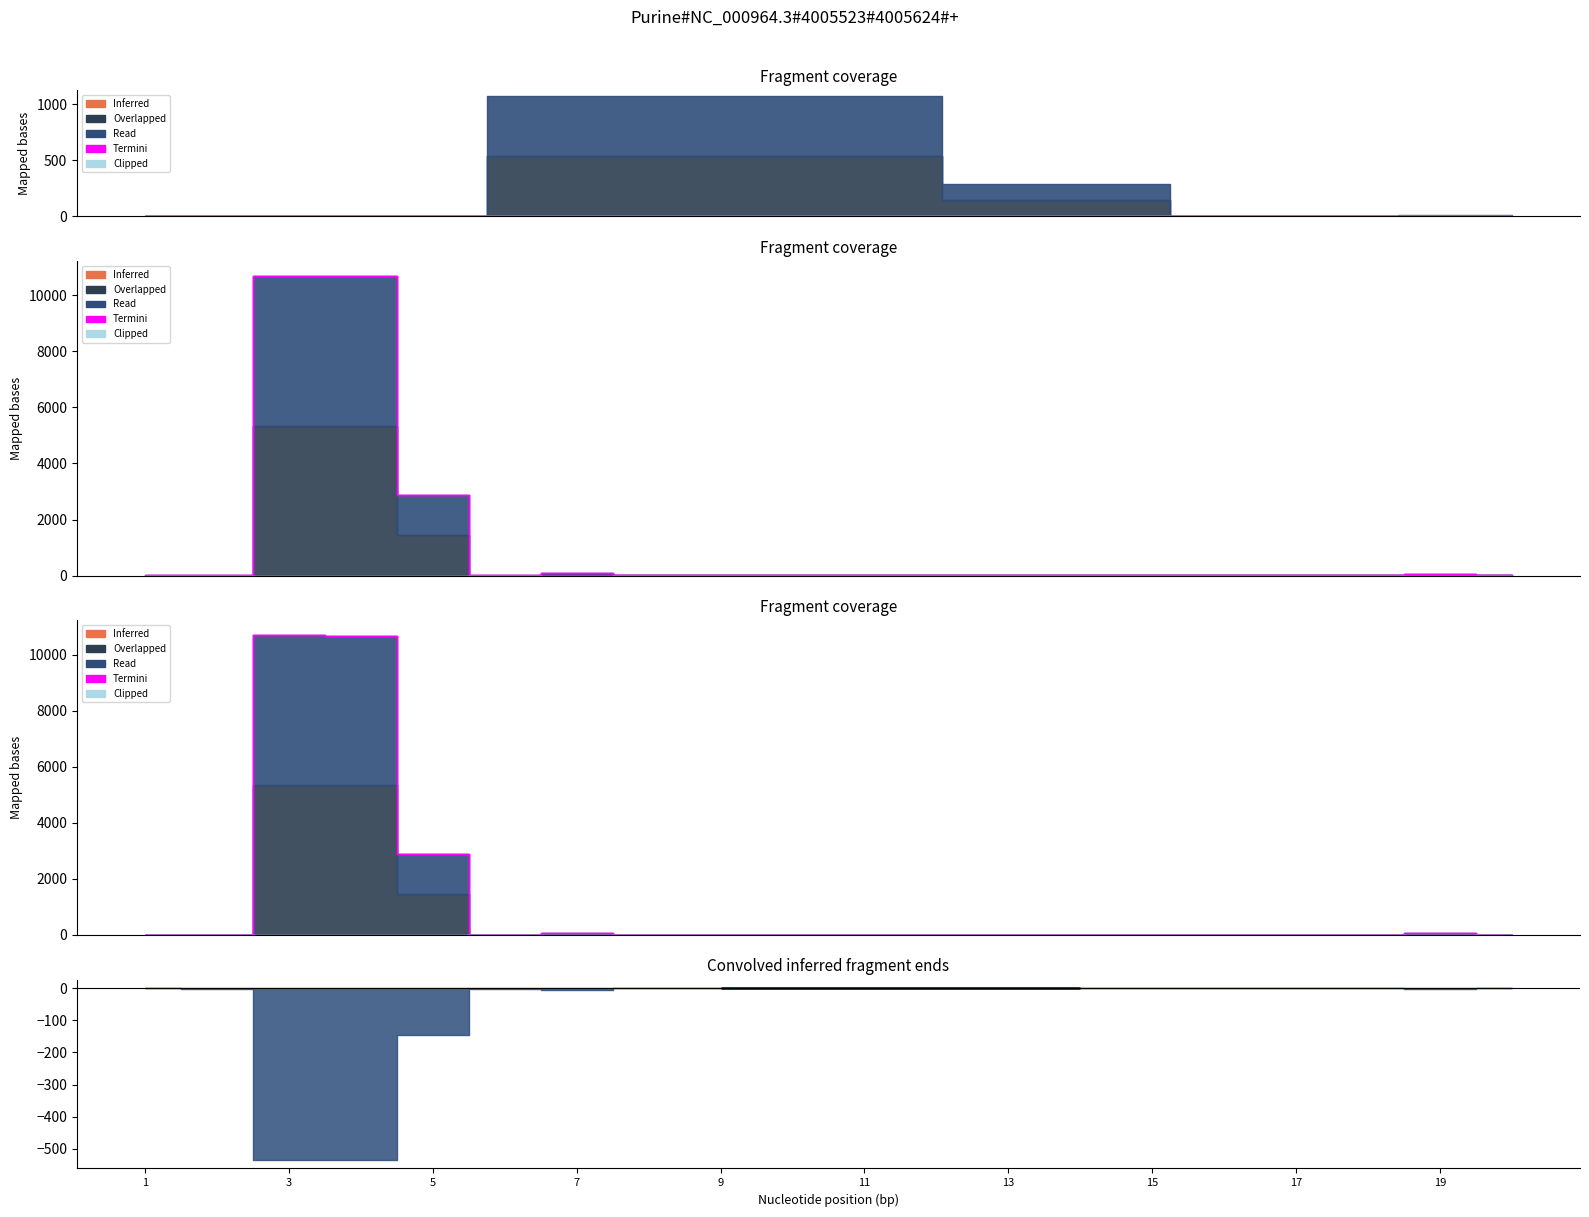

Is the value of Inferred at 9 greater than the value of Clipped at 1?

No